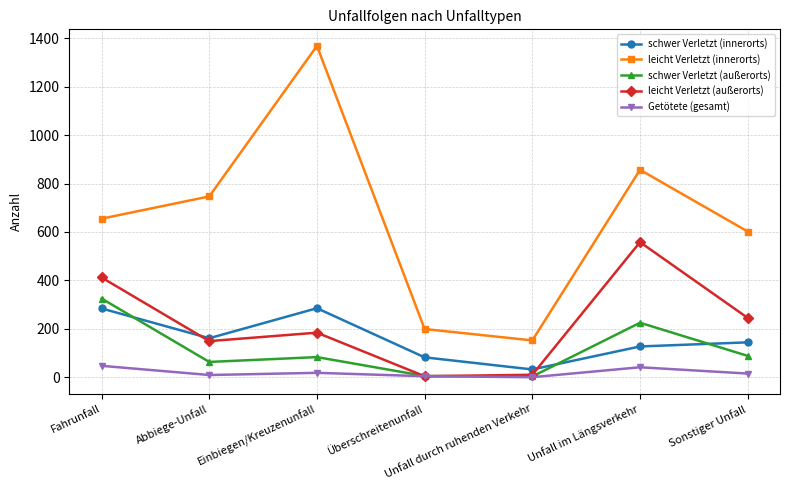

What is the label of the 5th point from the left?

Unfall durch ruhenden Verkehr